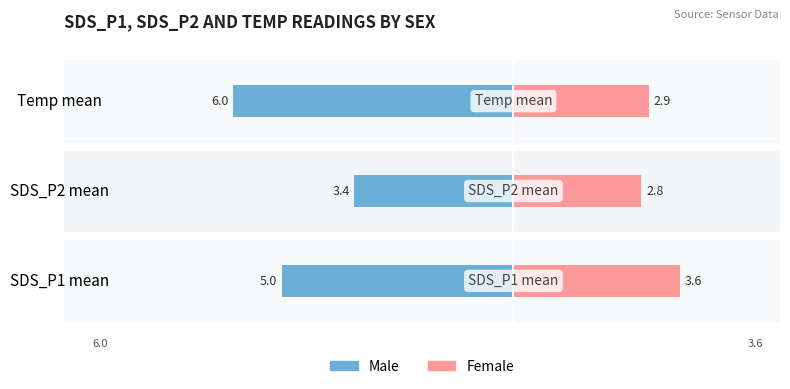

Read the Female value at SDS_P2 mean.

2.8